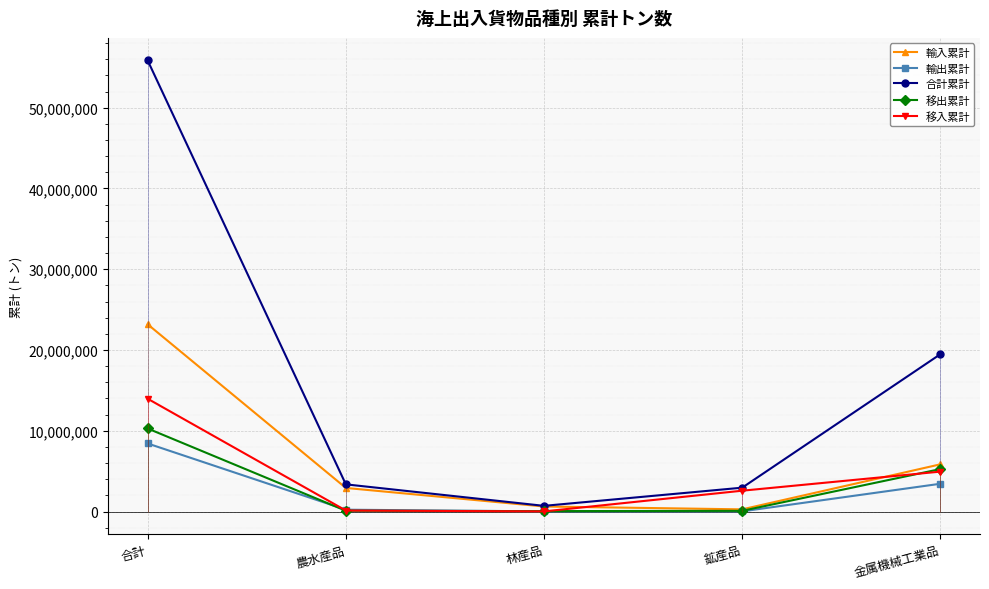

What is the smallest value displayed?

13786